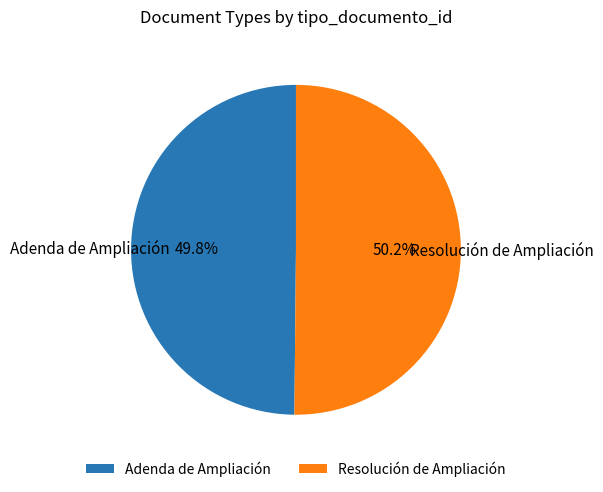

How many segments does this pie chart have?

2